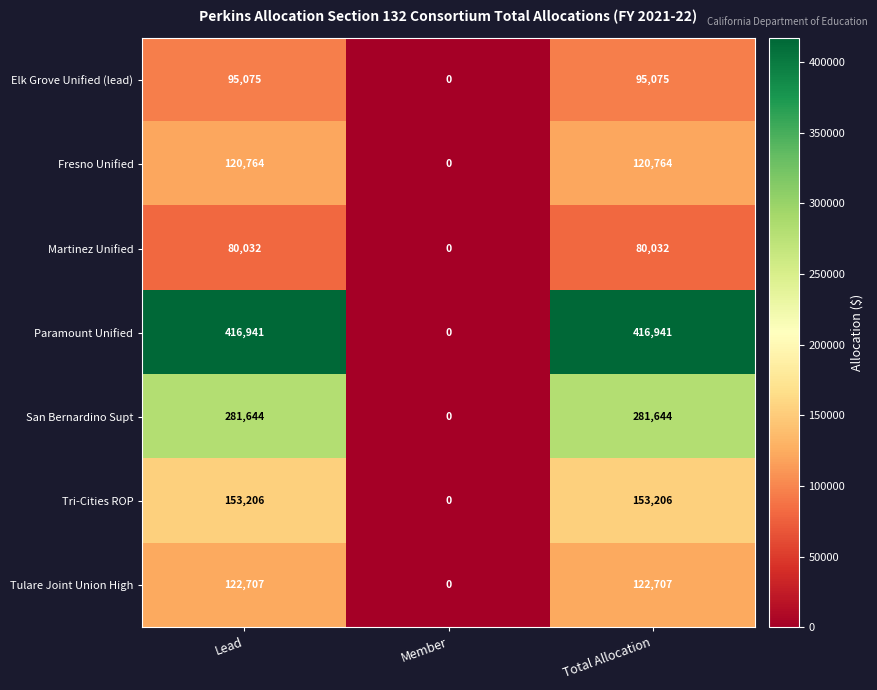

At how many categories does at least one series exceed 256115?

2